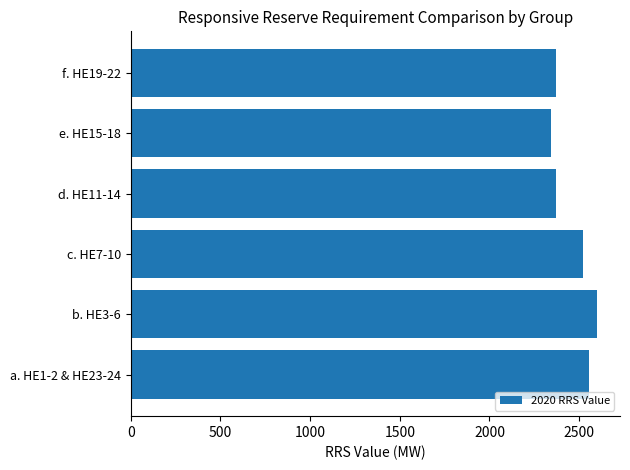

Reading top to bottom, what are all the values shown in this chart?

f. HE19-22=2372	e. HE15-18=2341	d. HE11-14=2372	c. HE7-10=2523	b. HE3-6=2598	a. HE1-2 & HE23-24=2553